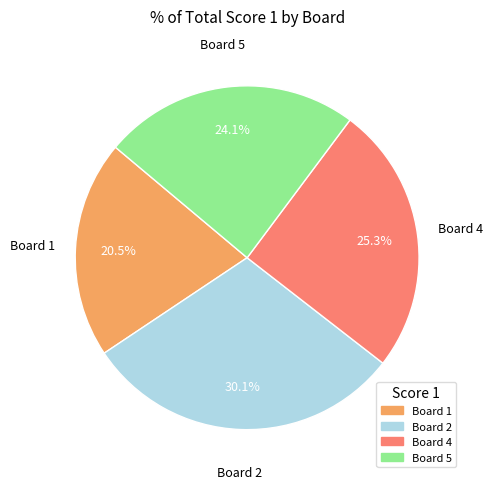

Does any single category account for the majority?

No